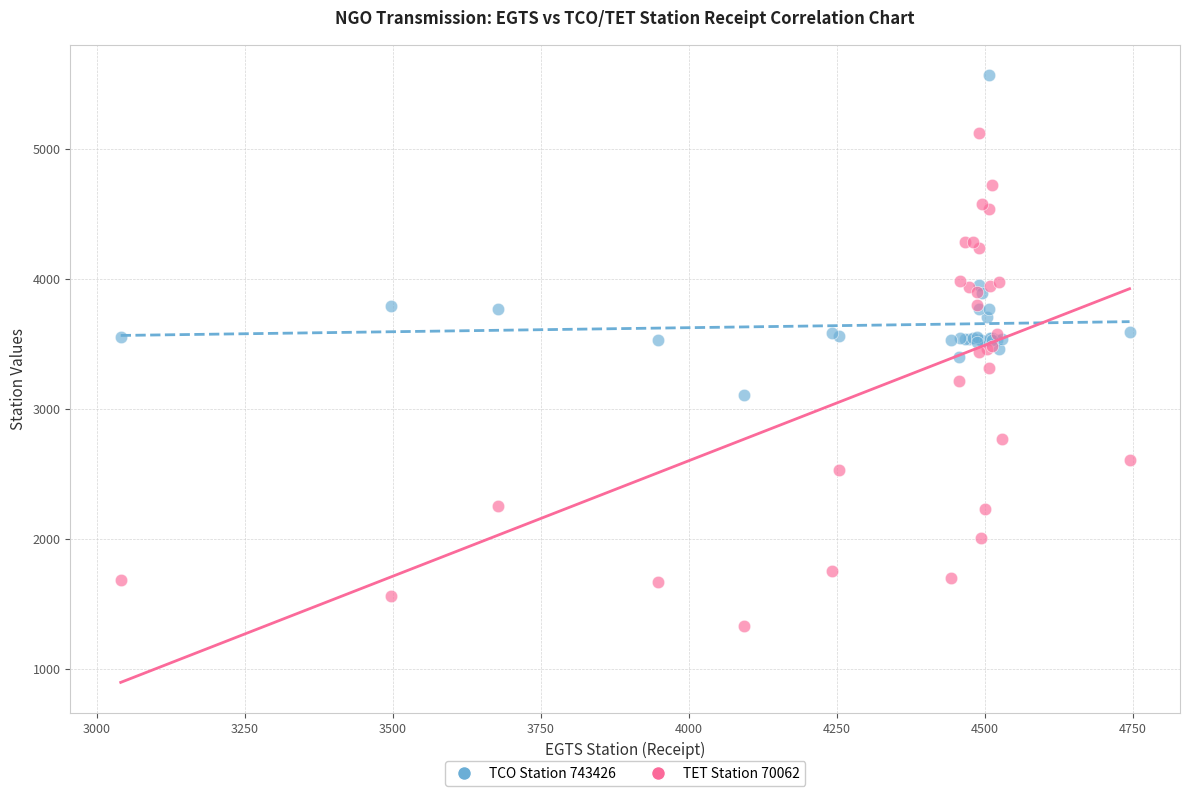

Which series reaches the minimum Y coordinate?

TET Station 70062